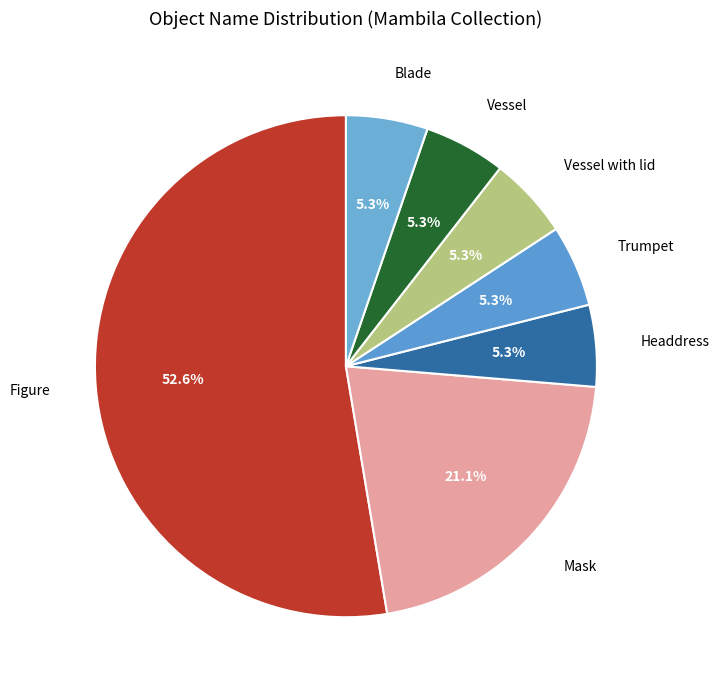

Is there any slice that represents more than half of the pie?

Yes